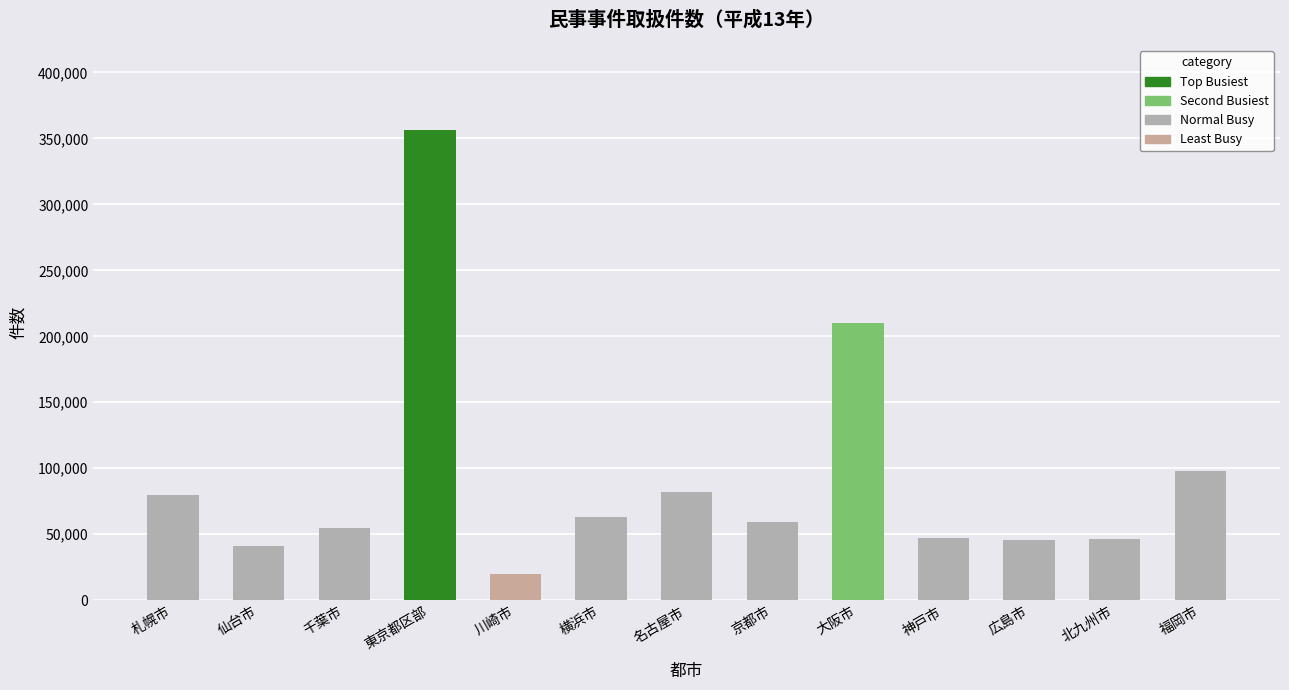

How many bars are there in total?

13